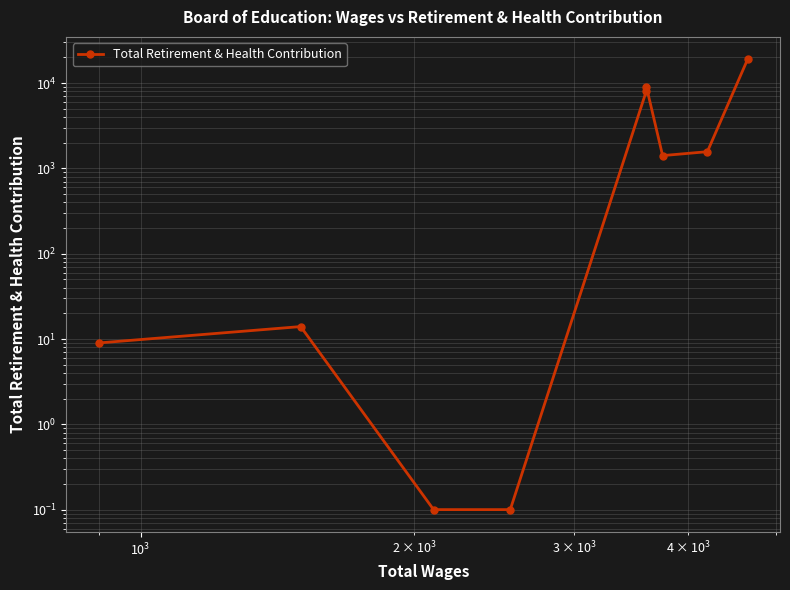

What is the sum of all values?

39199.2